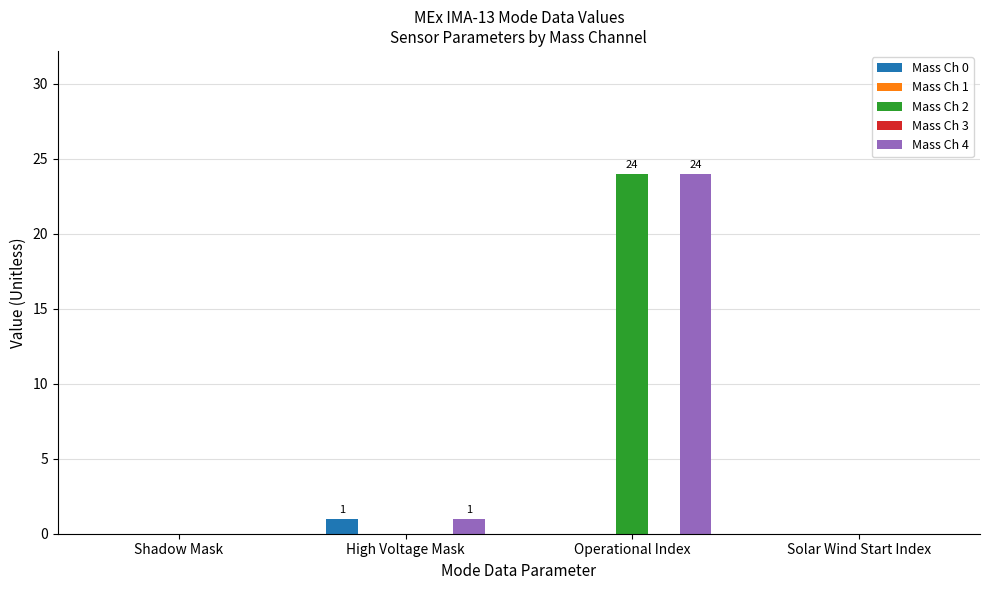

How many bars are there in each group?

5